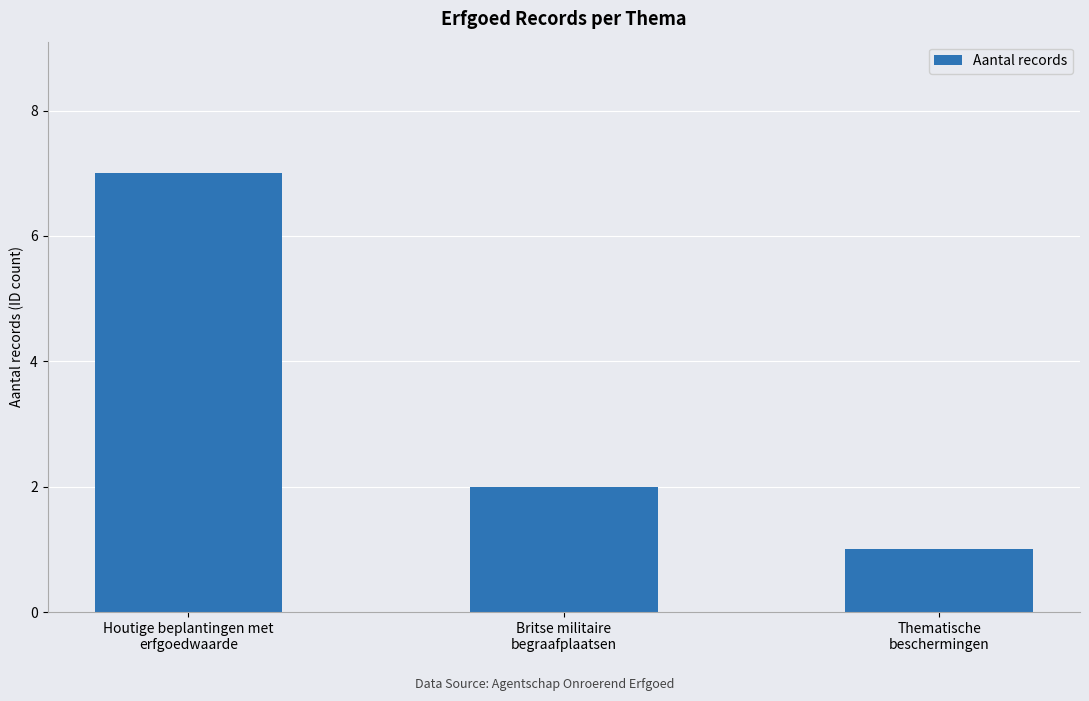

True or false: the data shows 2 at Thematische
beschermingen.

False